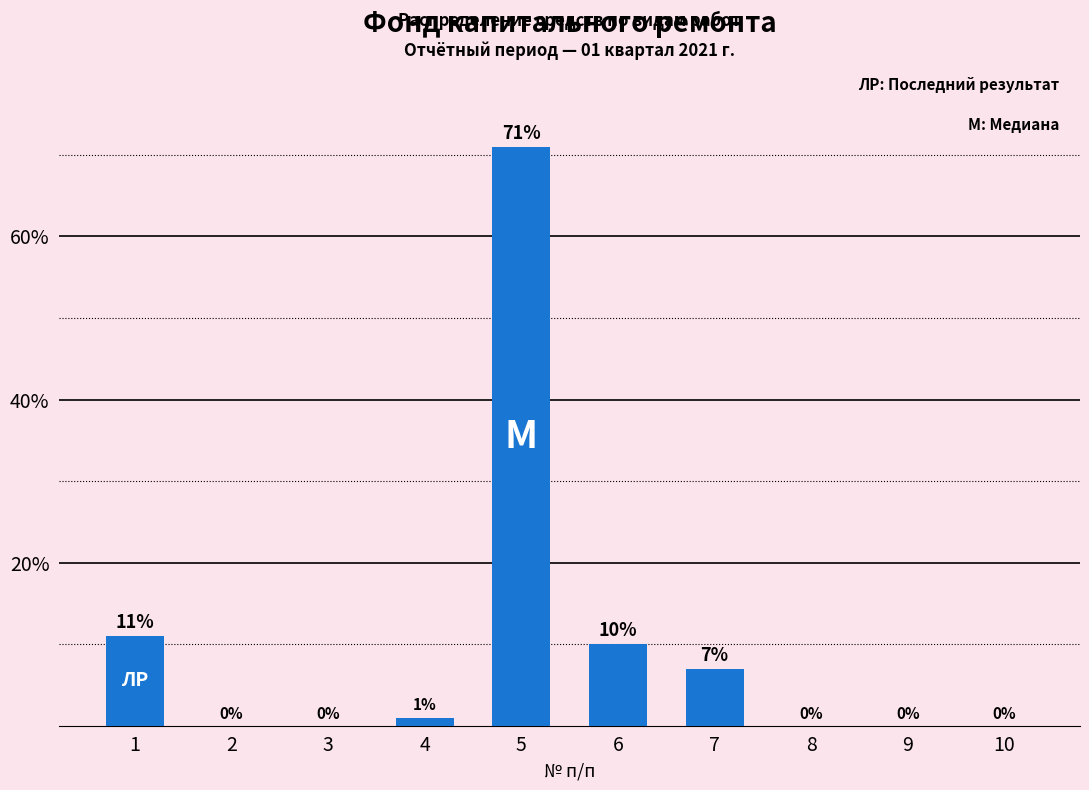

Which category has the highest value across all series?

5